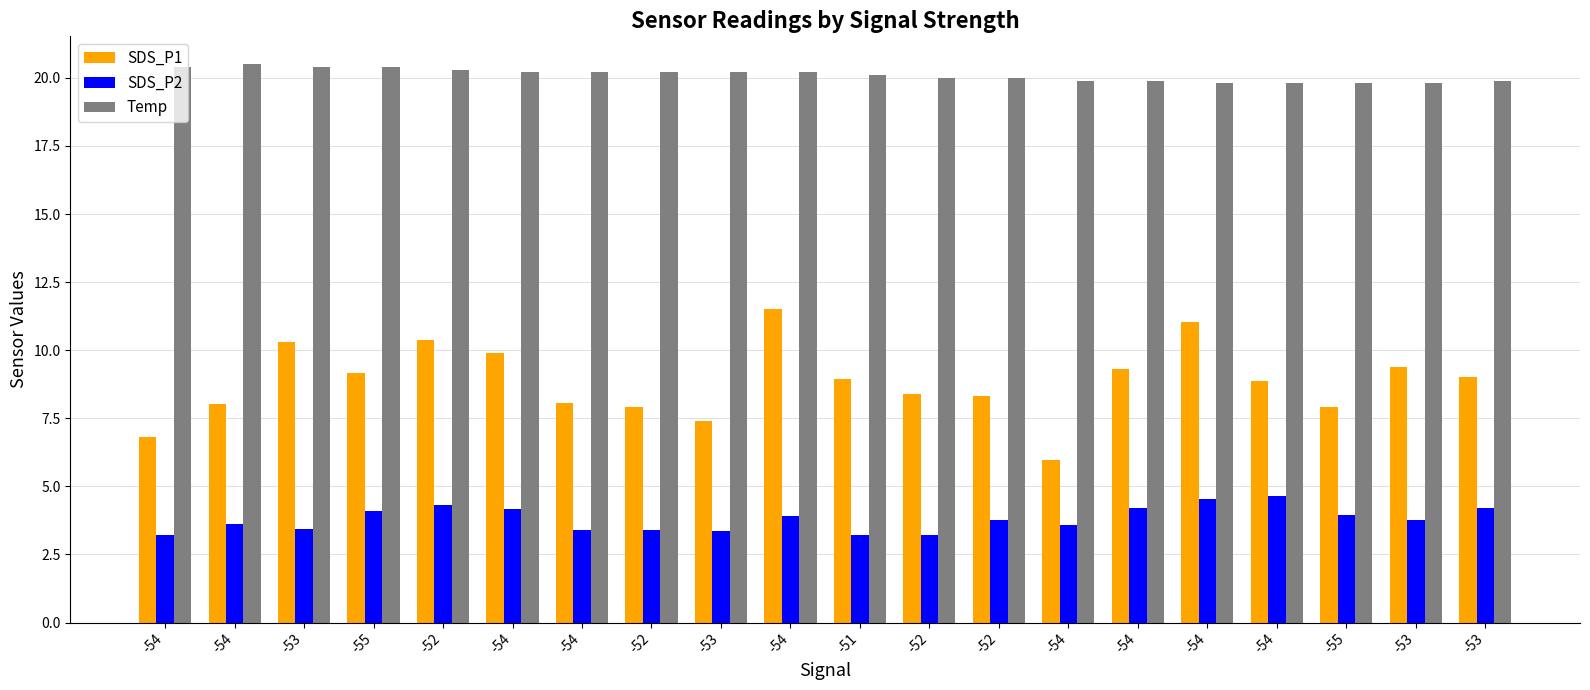

How many distinct data groups are displayed?

3